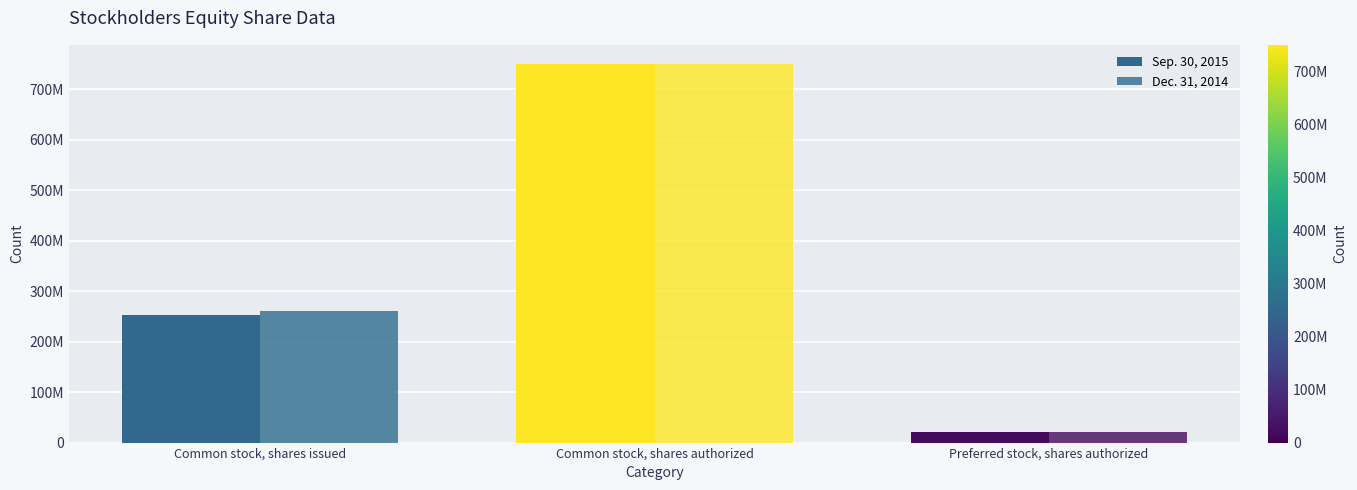

Where is Sep. 30, 2015 nearest to the value 385000000?

Common stock, shares issued